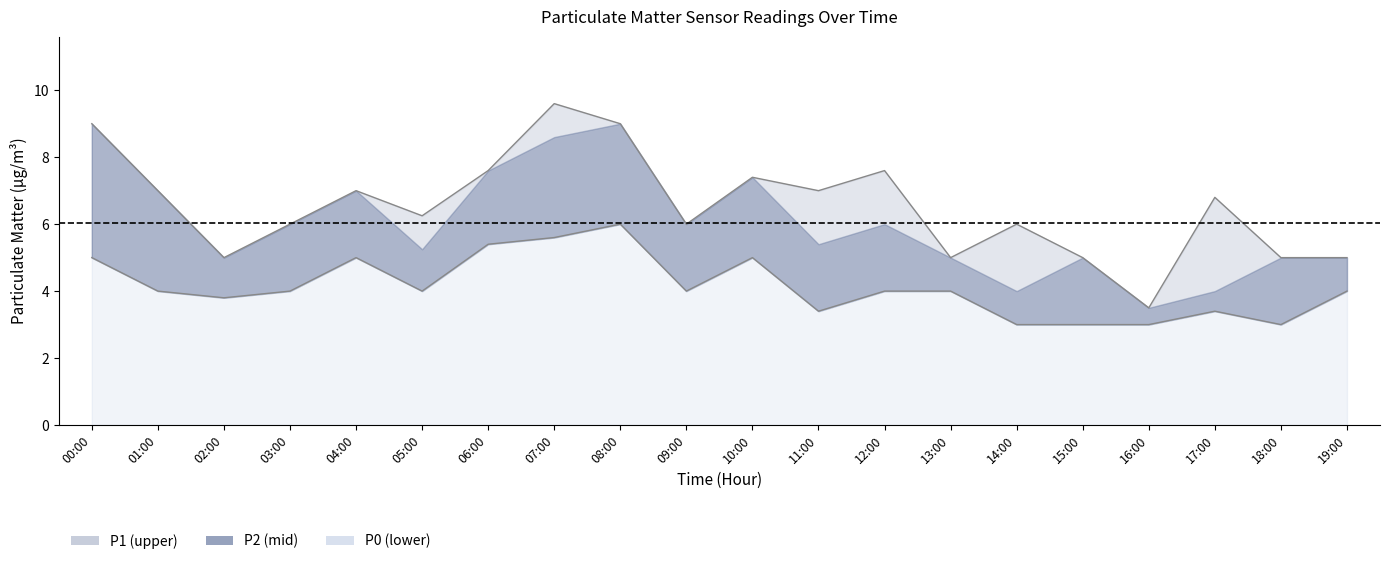

Reading left to right, extract all data points from this chart.

P1: 9.0	7.0	5.0	6.0	7.0	6.2	7.6	9.6	9.0	6.0	7.4	7.0	7.6	5.0	6.0	5.0	3.5	6.8	5.0	5.0
P0: 5.0	4.0	3.8	4.0	5.0	4.0	5.4	5.6	6.0	4.0	5.0	3.4	4.0	4.0	3.0	3.0	3.0	3.4	3.0	4.0